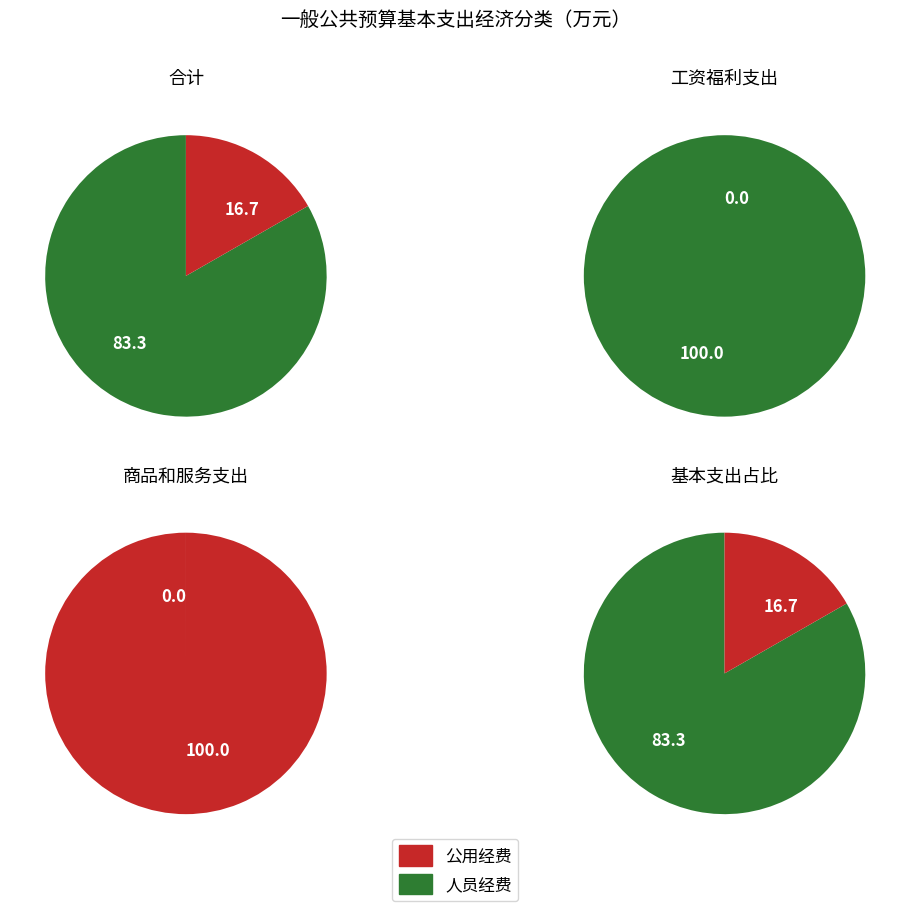

How many segments does this pie chart have?

2